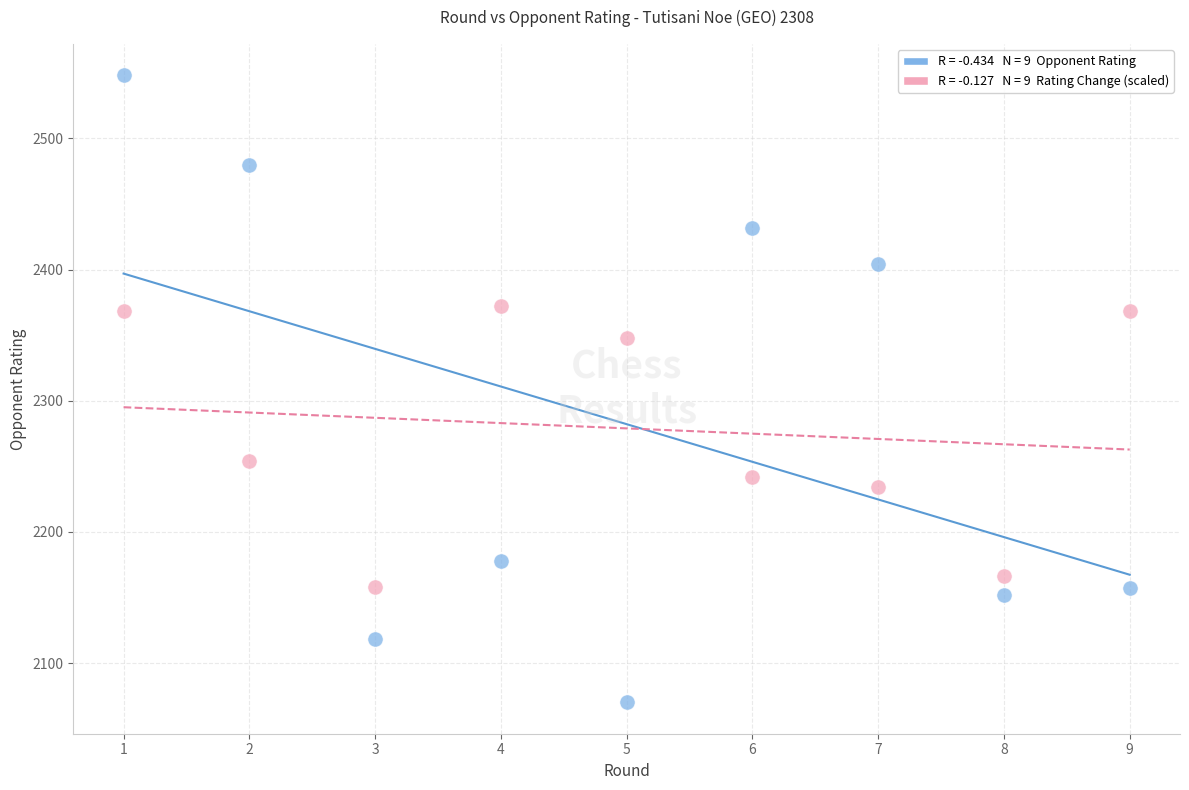

Across all data points, what is the range of Y values (max minus min)?

478